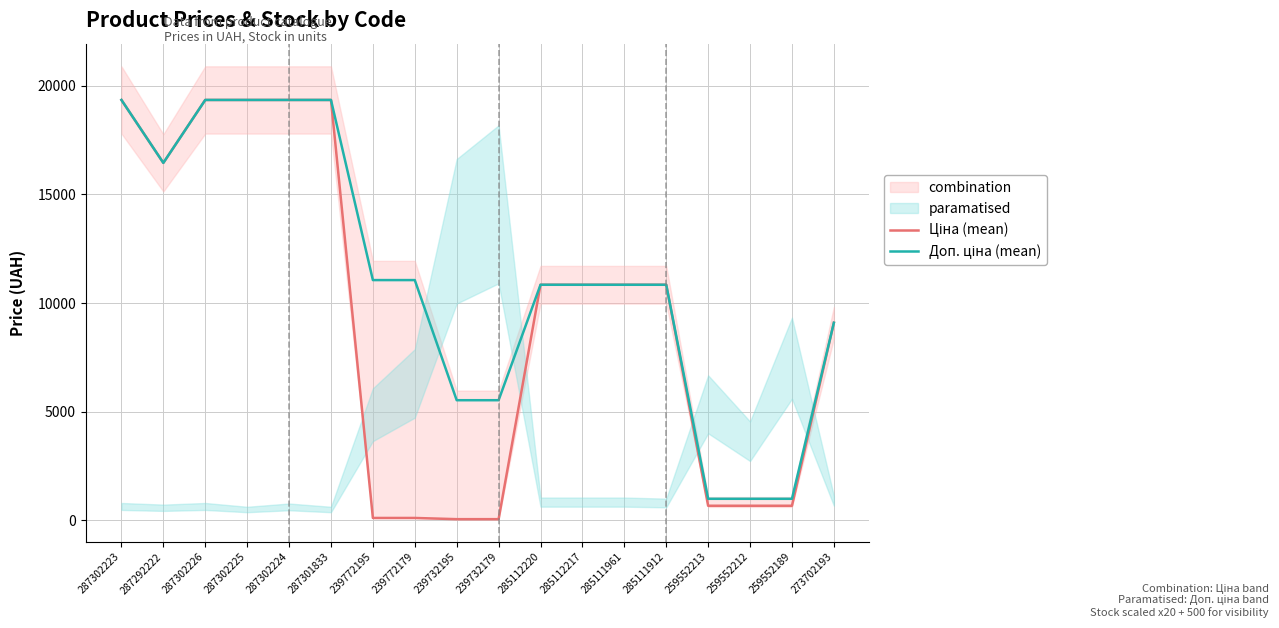

Is the value of Доп. ціна (mean) at 239772179 greater than the value of Ціна (mean) at 285112217?

Yes